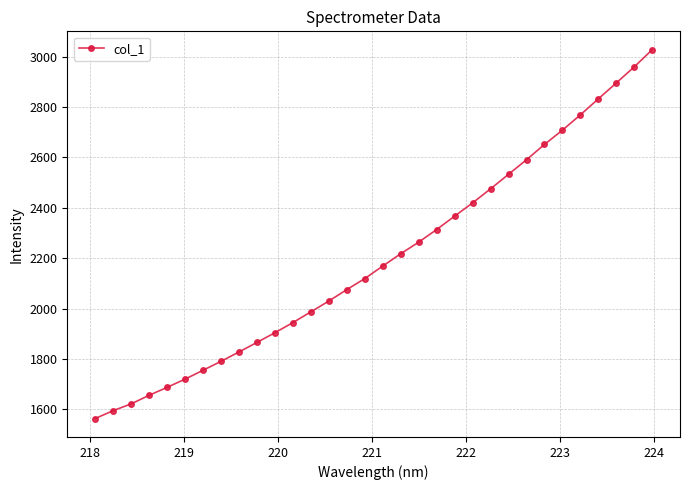

What is the greatest value displayed?

3026.7